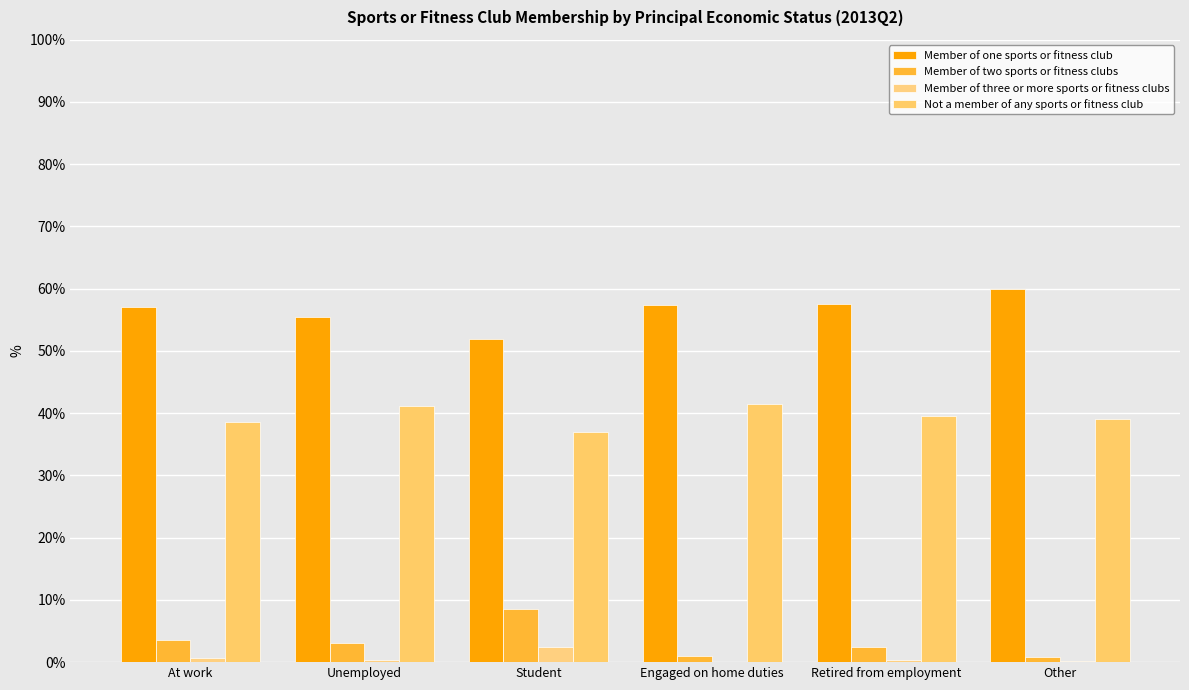

At which label is Not a member of any sports or fitness club closest to 39?

Other